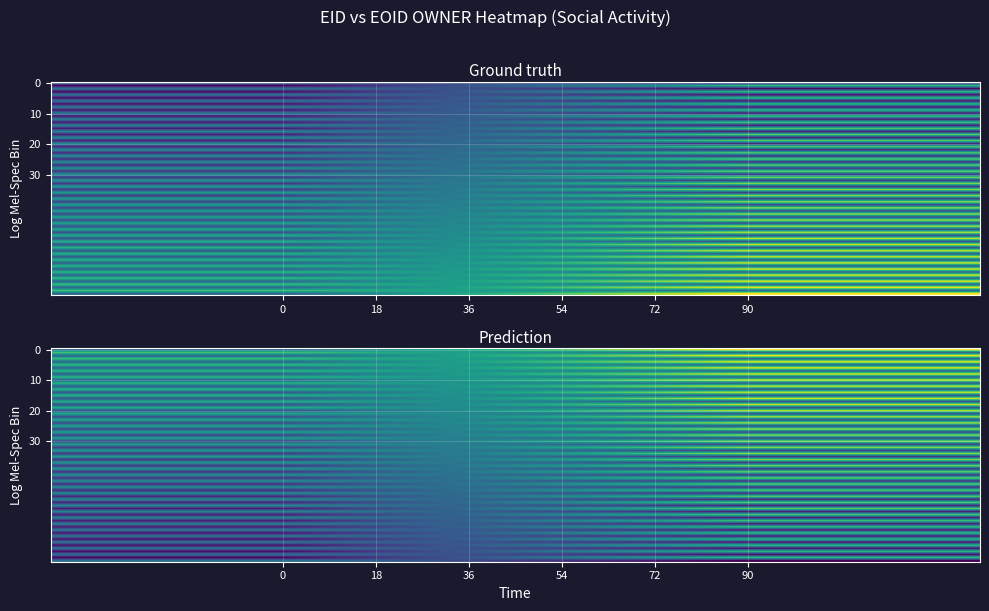

How many categories are shown in the chart?

2